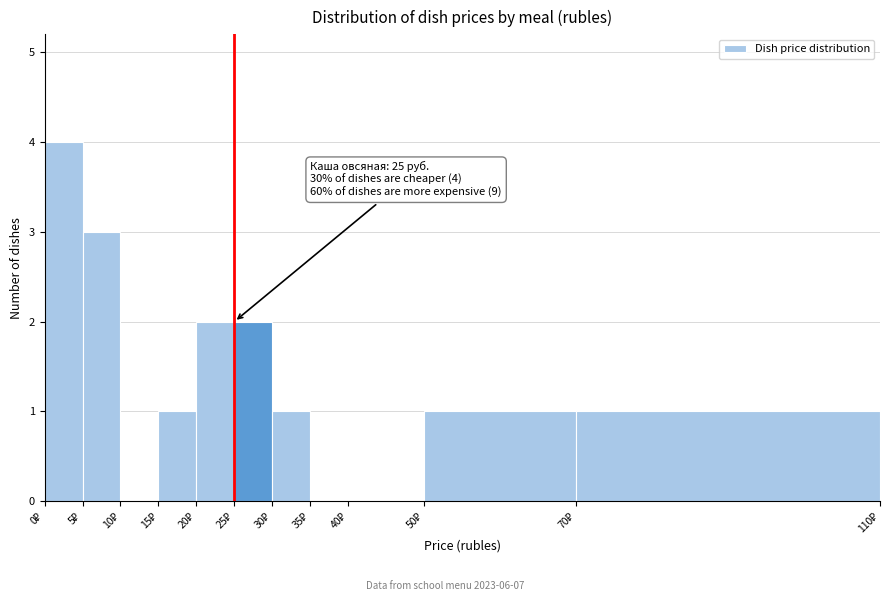

Which range on the x-axis has the tallest bar?

0 to 5